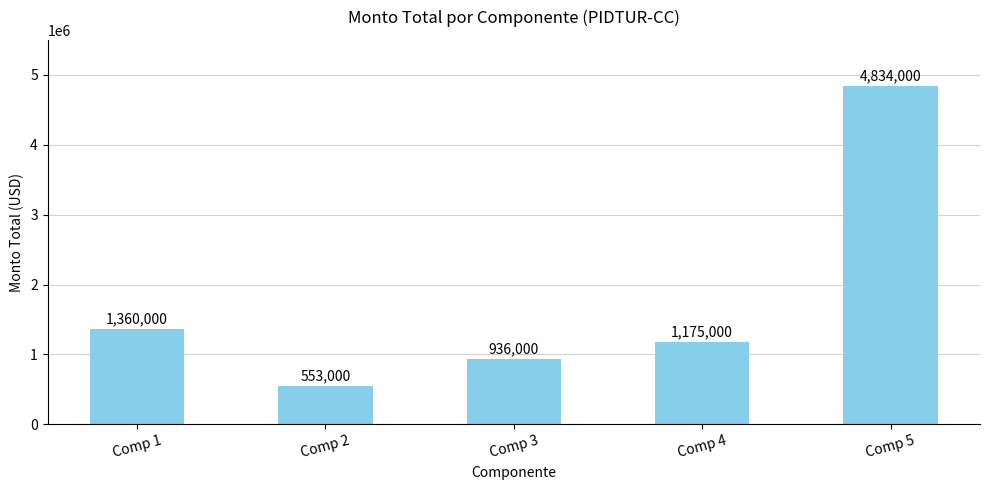

Rank the categories by value from lowest to highest.

Comp 2, Comp 3, Comp 4, Comp 1, Comp 5